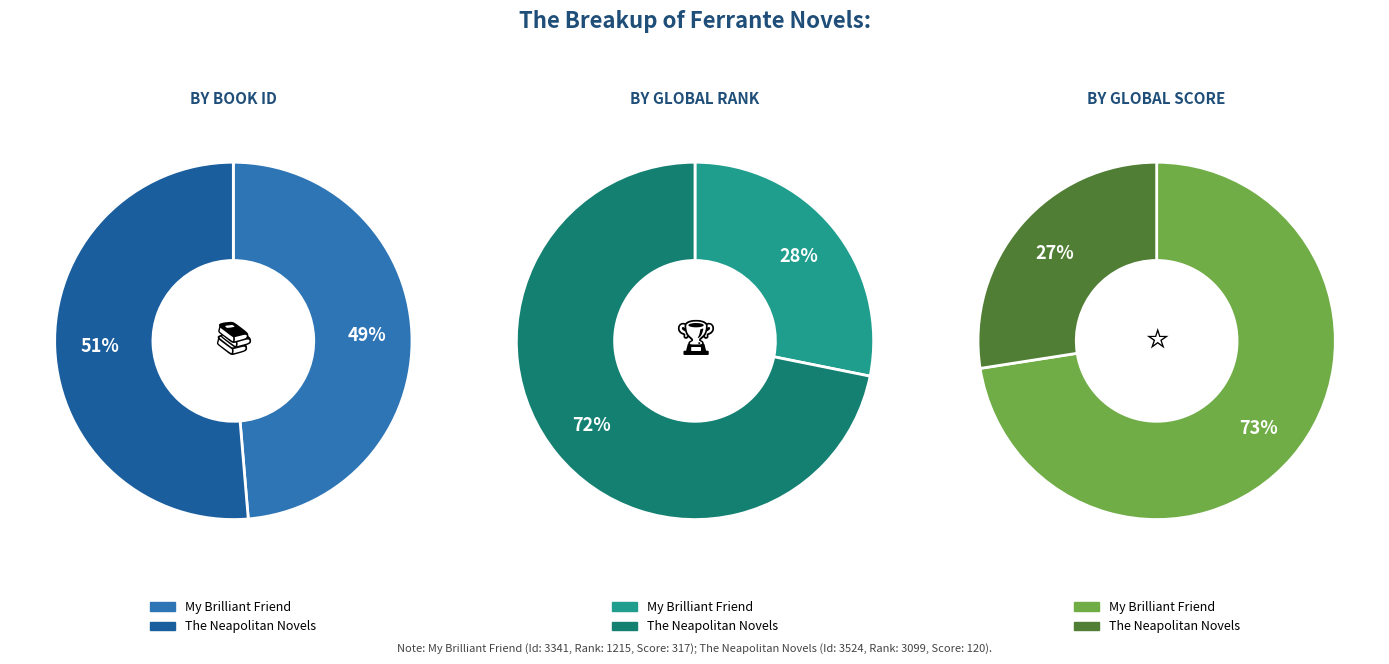

Which slice is the smallest?

My Brilliant Friend